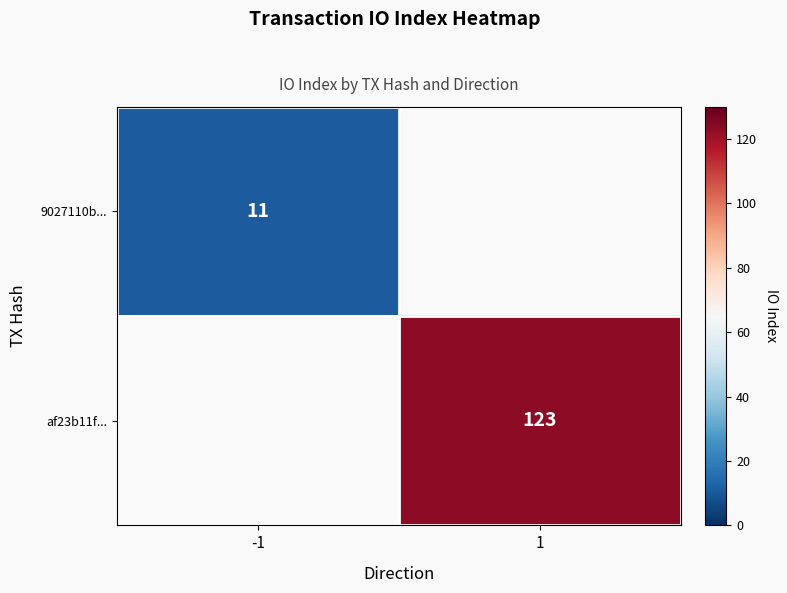

What is the maximum value shown in the chart?

123.0